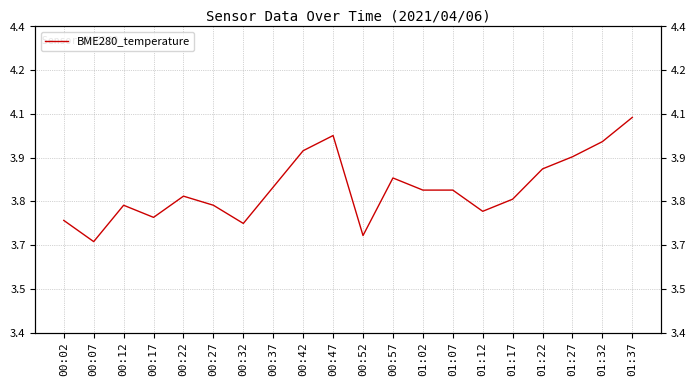

Reading left to right, list all the values displayed in this chart.

3.7	3.7	3.8	3.8	3.8	3.8	3.7	3.9	4.0	4.0	3.7	3.9	3.8	3.8	3.8	3.8	3.9	4.0	4.0	4.1